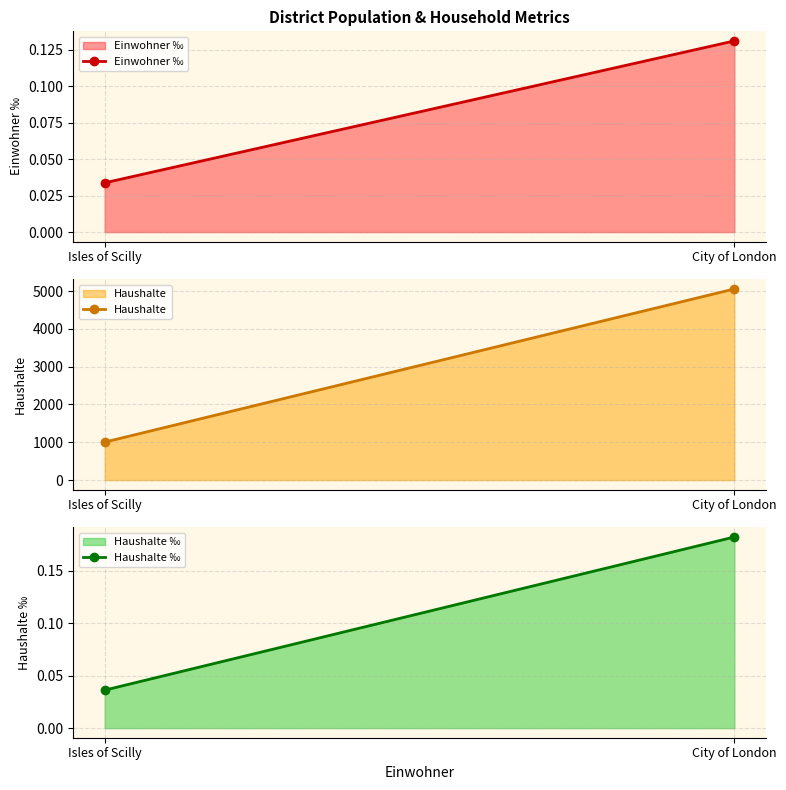

What are all the series names shown in the legend?

Einwohner ‰, Haushalte, Haushalte ‰